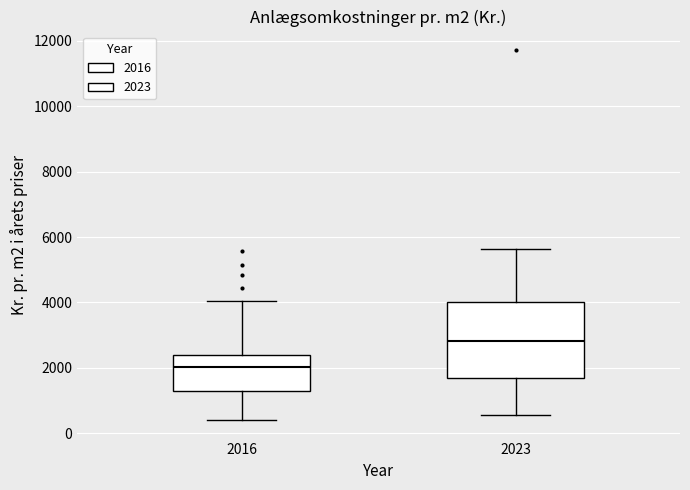

Reading left to right, read every box against the y-axis: the position of its median line, the range the box covers, and the ends of its whiskers. The values are not printed on the chart, so give them approximately, as read against the axis.

2016: median 2000, box 1200 to 2400, whiskers 400 to 4000
2023: median 2800, box 1600 to 4000, whiskers 600 to 5600